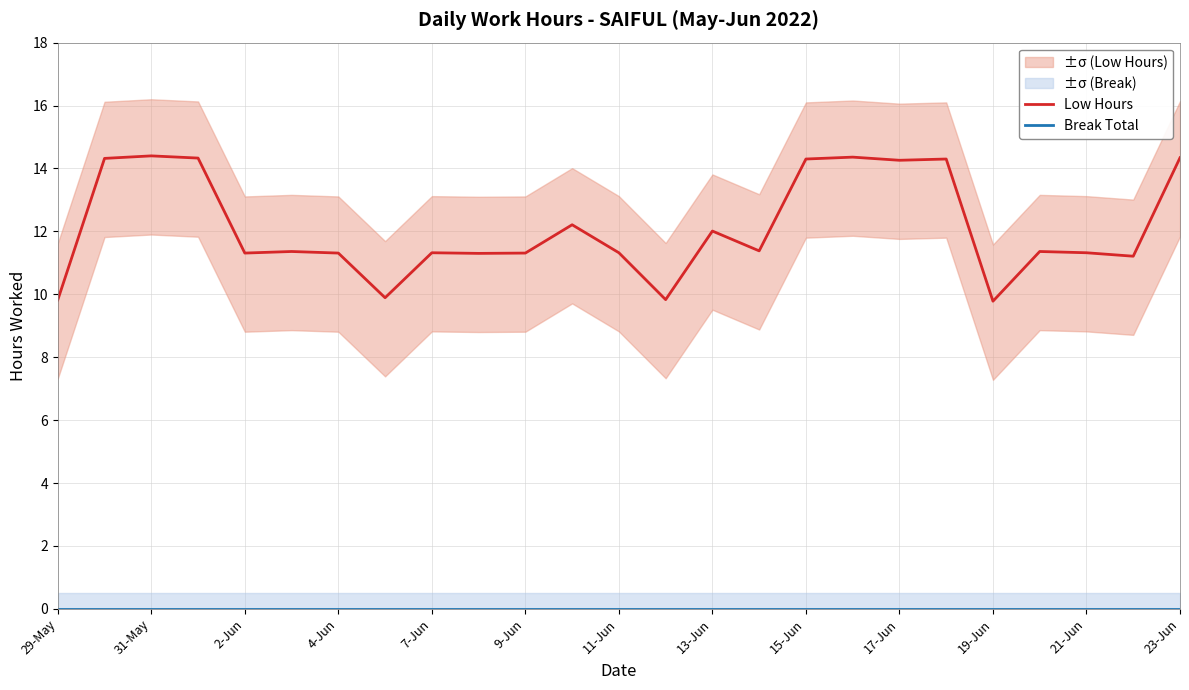

The Low Hours series shows 11.3 at 7-Jun. True or false?

True